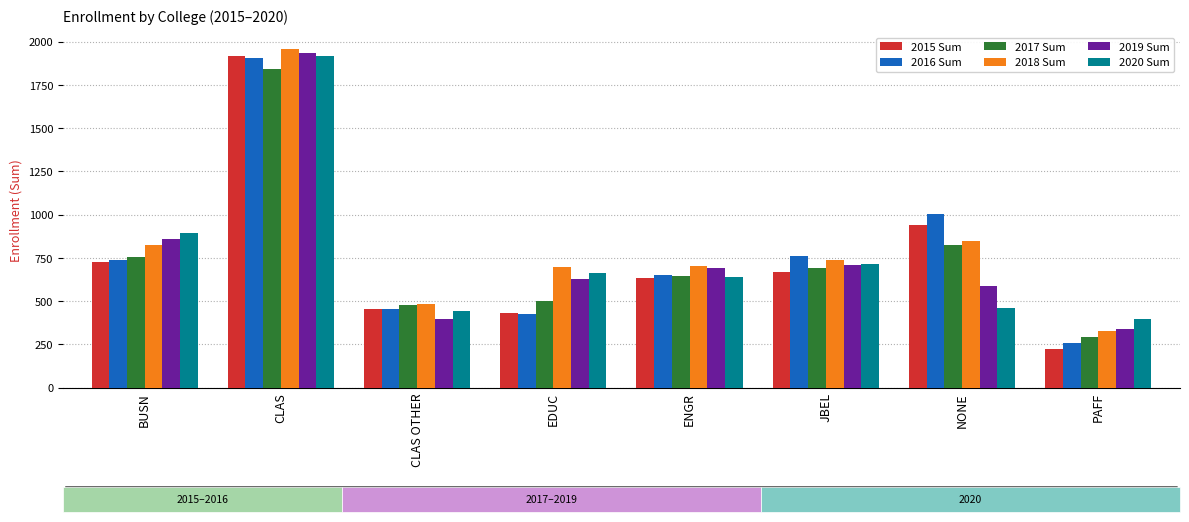

Which series changed the most between EDUC and PAFF?

2018 Sum